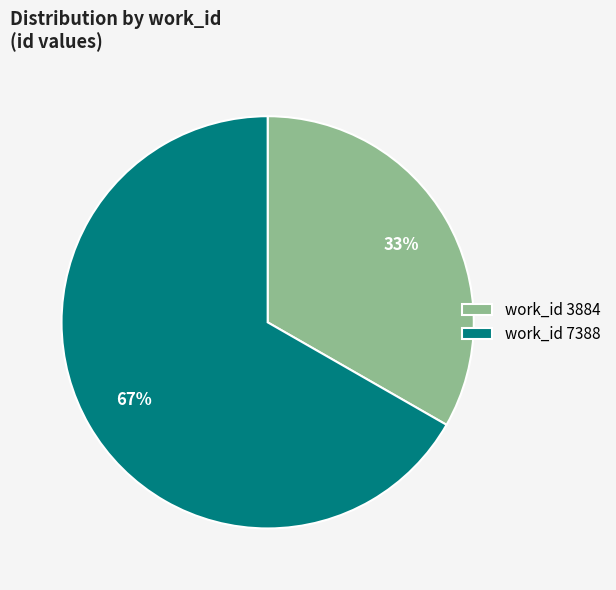

The work_id 3884 slice represents 33% of the pie. True or false?

True